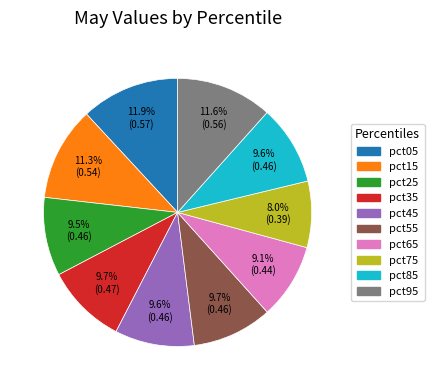

To the nearest percent, what portion does pct85 represent?

10%